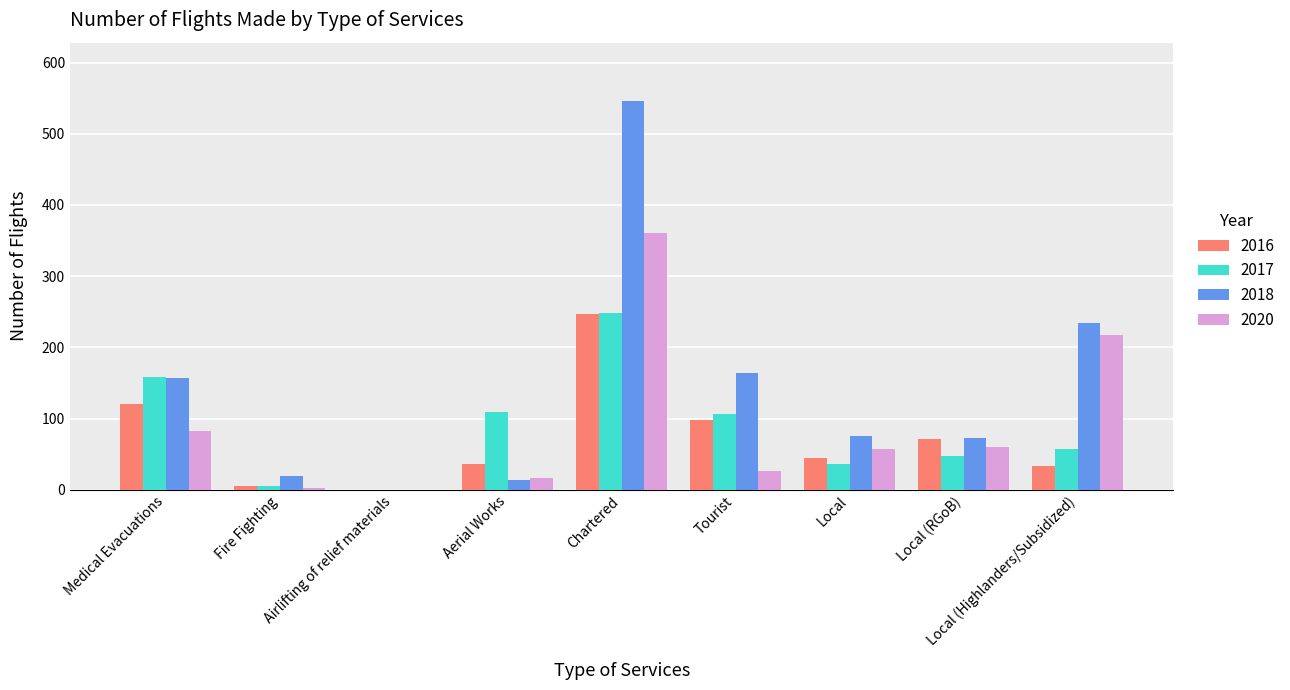

Which category has the highest value in the 2020 series?

Chartered